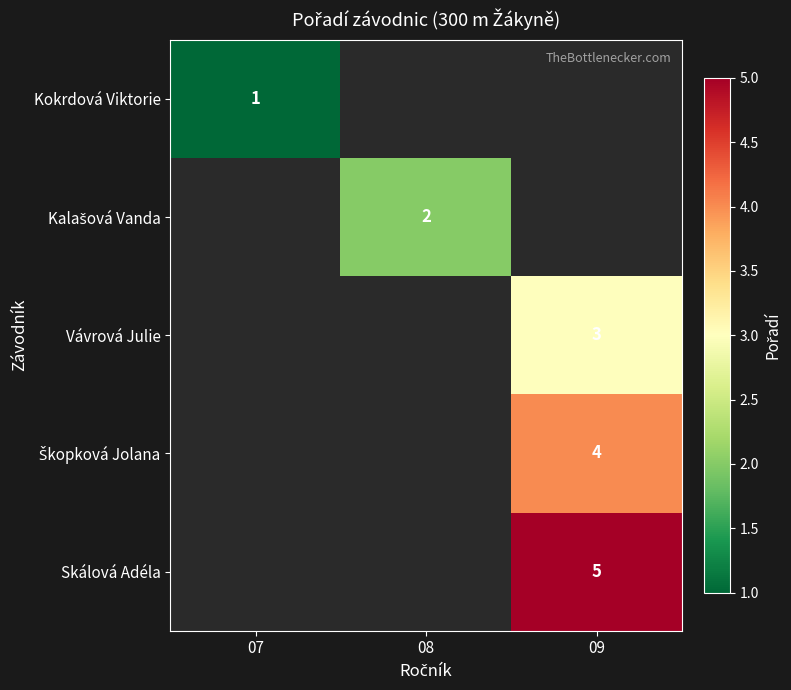

Rank the series by their maximum value, from lowest to highest.

Kokrdová Viktorie, Kalašová Vanda, Vávrová Julie, Škopková Jolana, Skálová Adéla